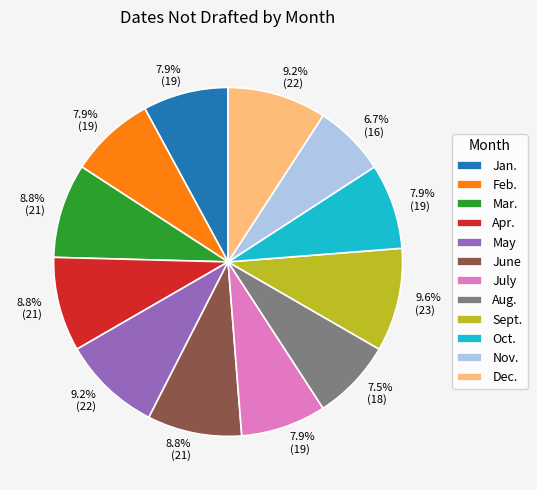

Does any single category account for the majority?

No